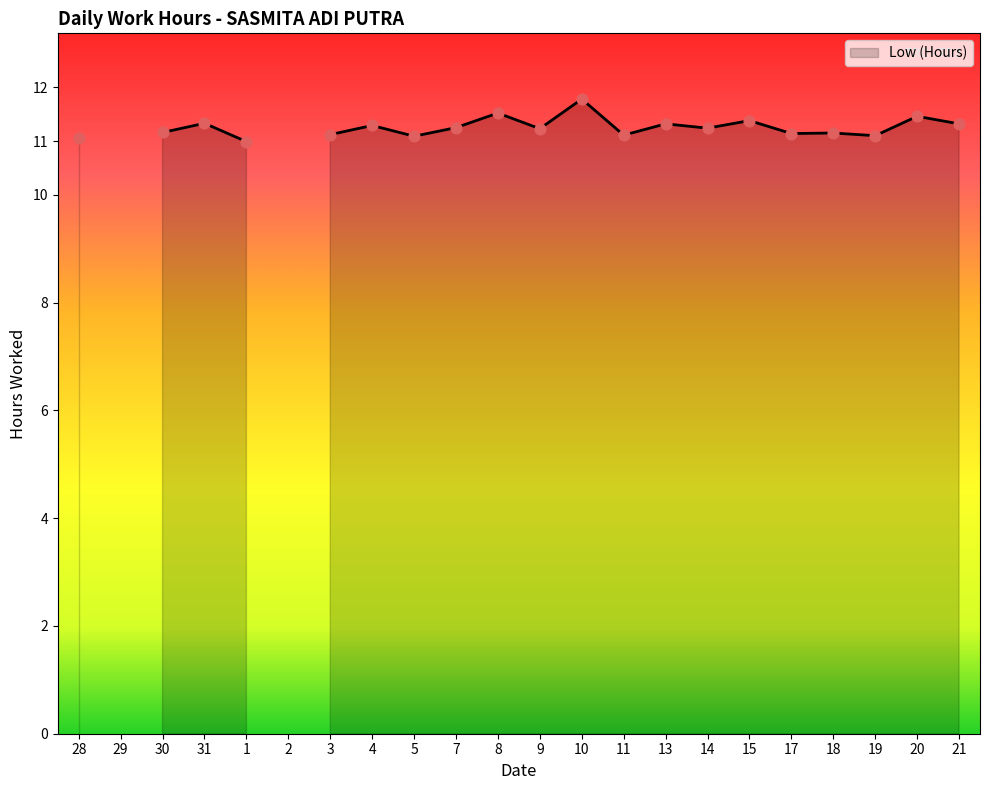

What is the ratio of the value at 30 to the value at 4?

1.0